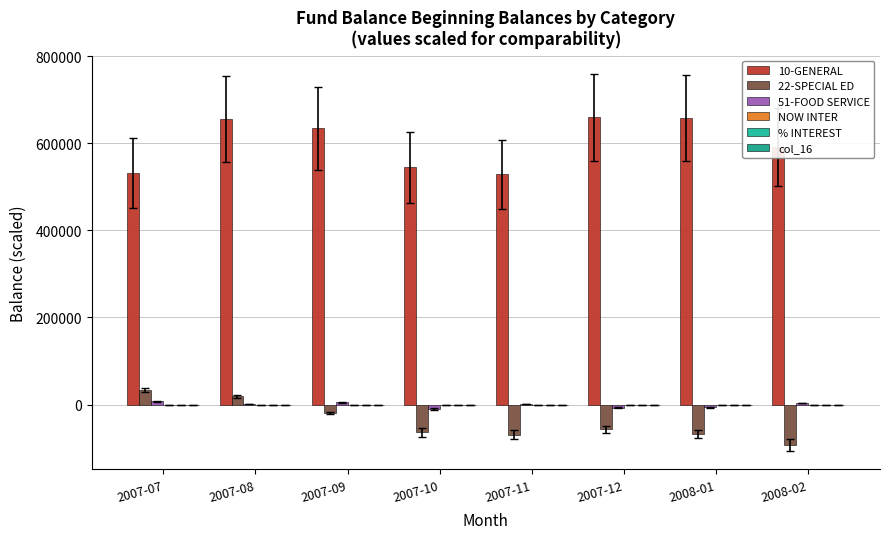

How many groups of bars are there?

8